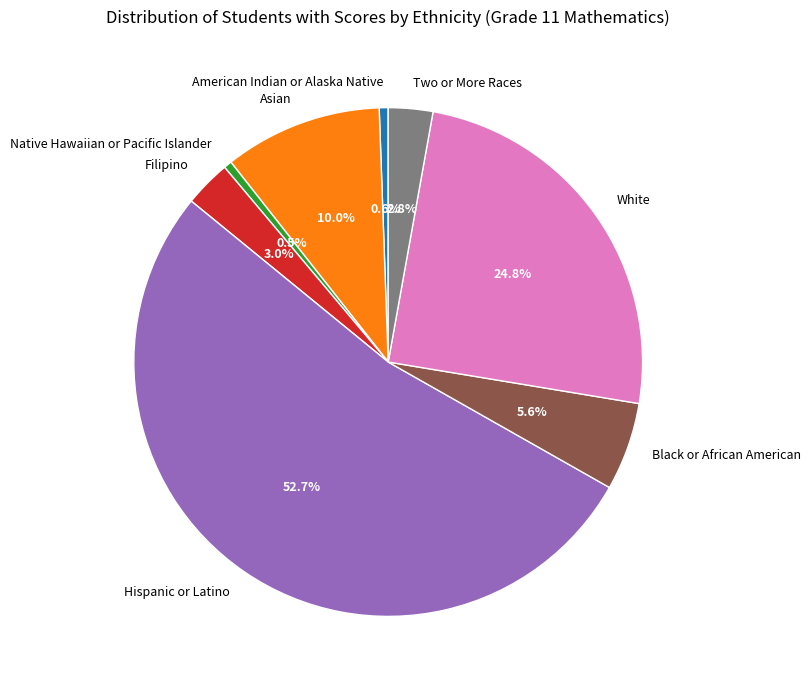

Is the sum of White and Native Hawaiian or Pacific Islander greater than half?

No